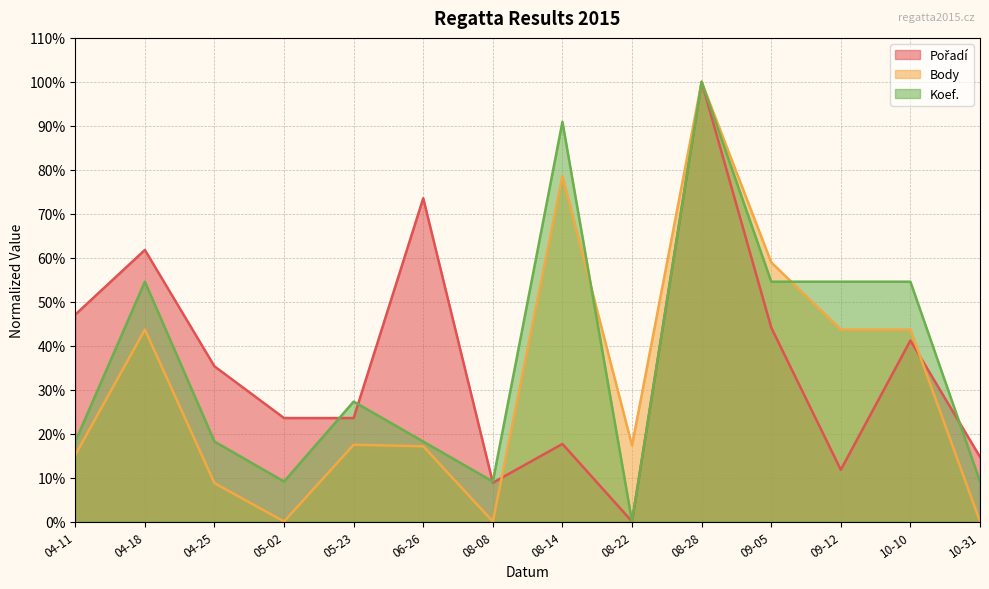

At which category is the sum across all series the highest?

08-28